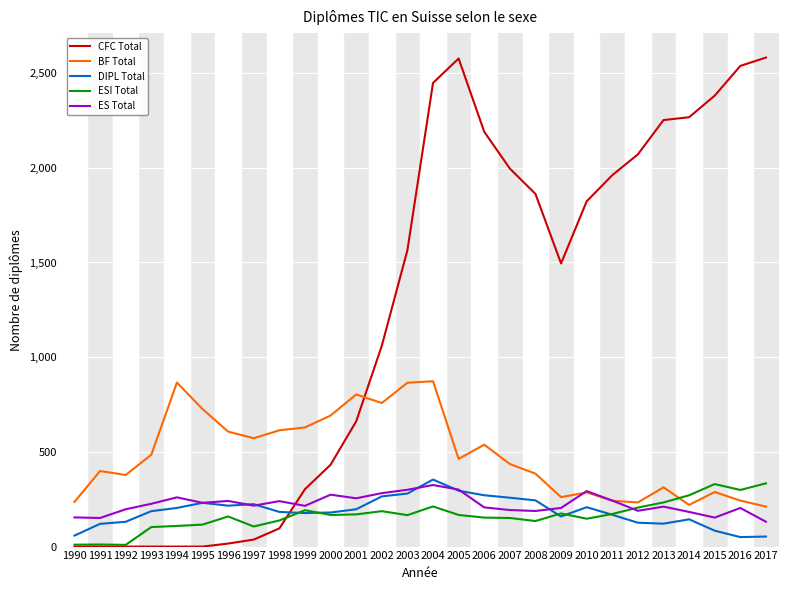

What is the total value across all series at 2000?

1745